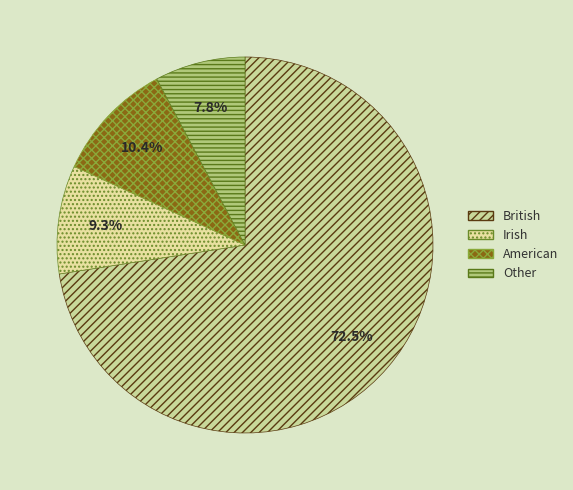

What percentage is the American slice, to the nearest percent?

10%